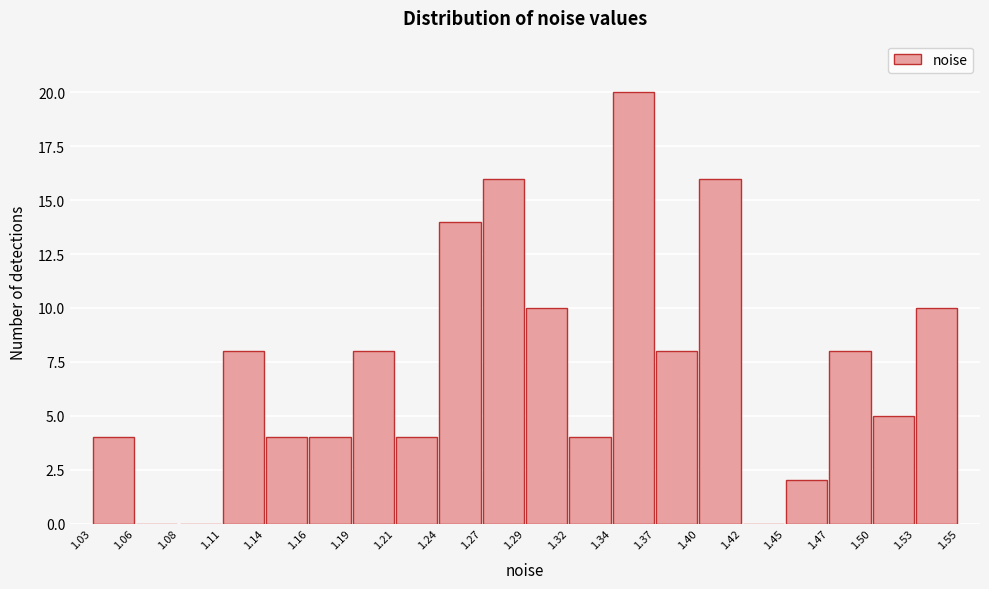

What is the height of the bar covering 1.19 to 1.21 on the x-axis? The values are not printed on the chart, so give them approximately, as read against the axis.

8